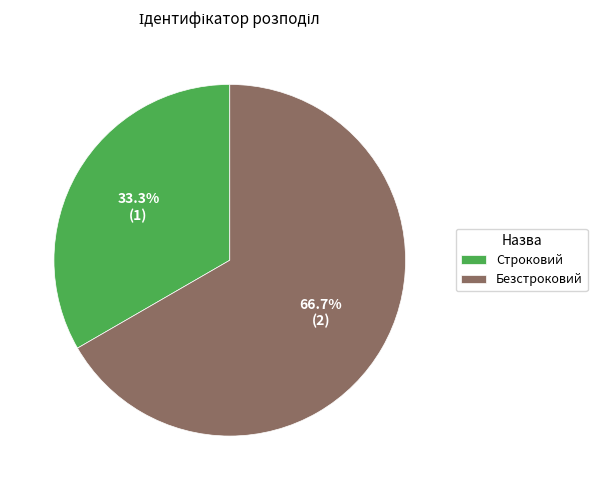

Between Строковий and Безстроковий, which is larger?

Безстроковий